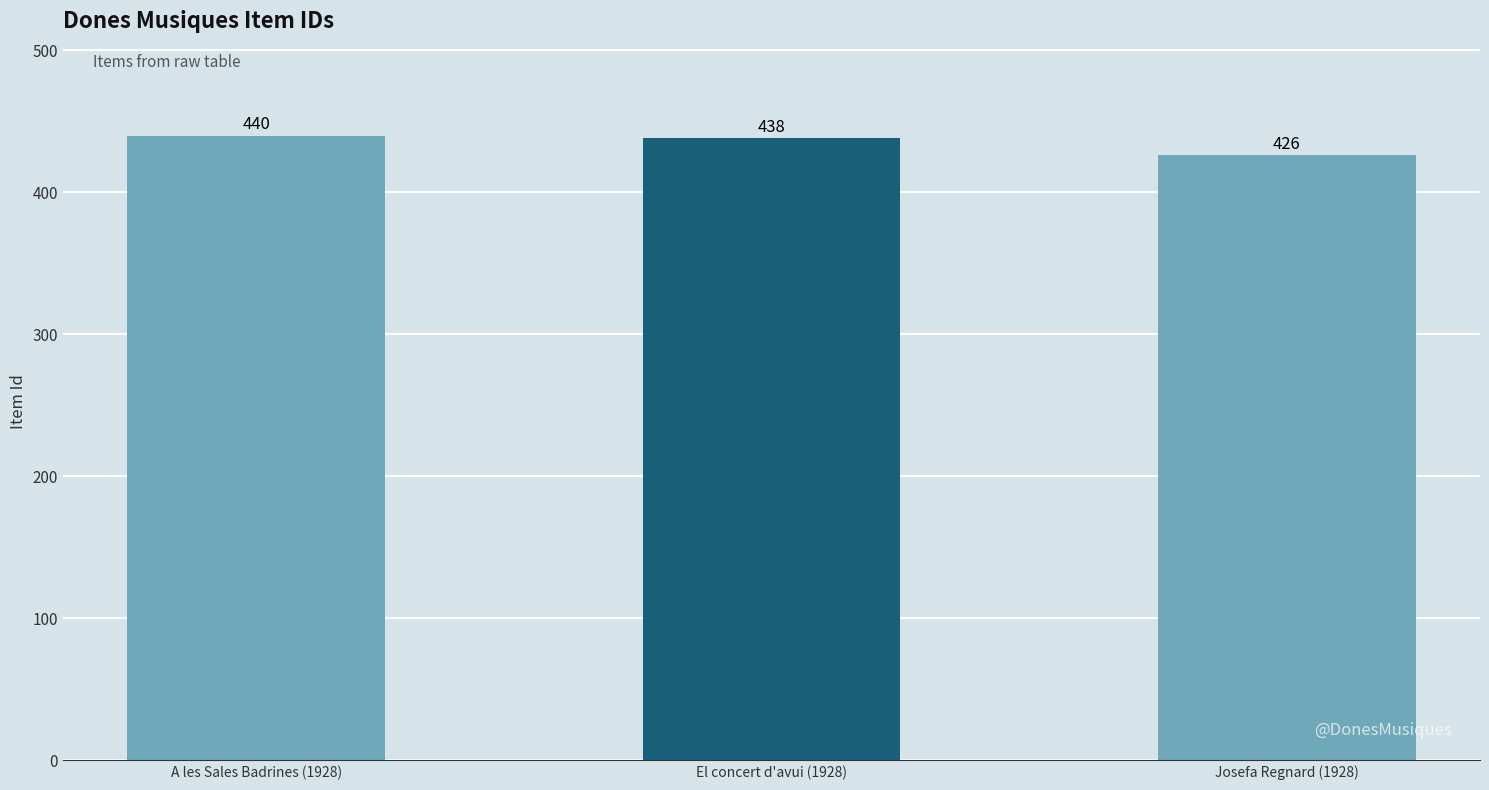

The chart shows a value of 175 at Josefa Regnard (1928). True or false?

False